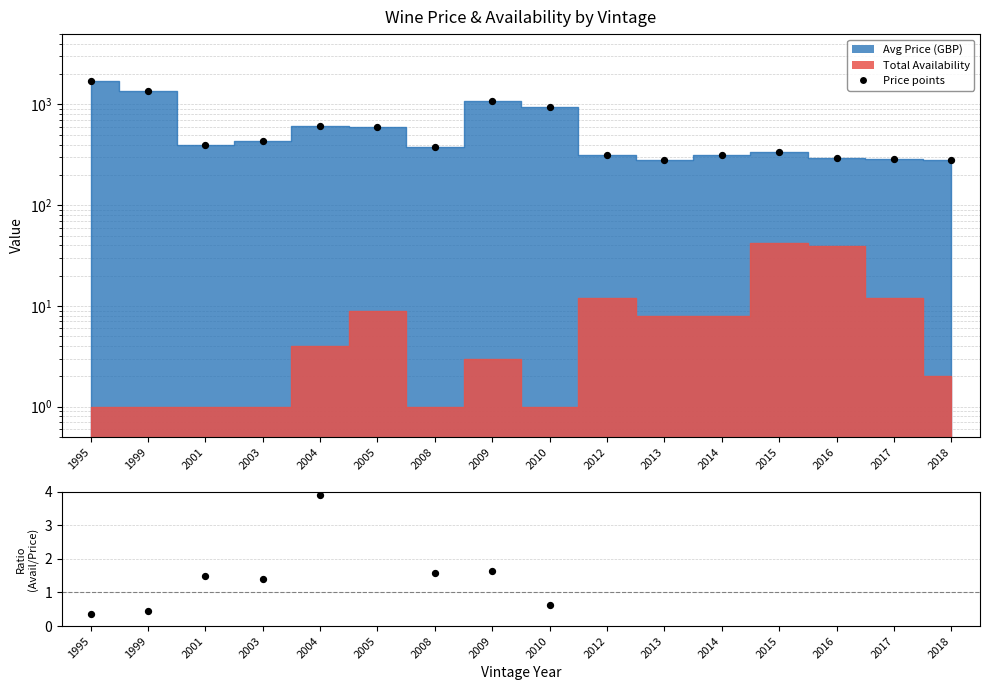

At how many categories does at least one series exceed 674?

4